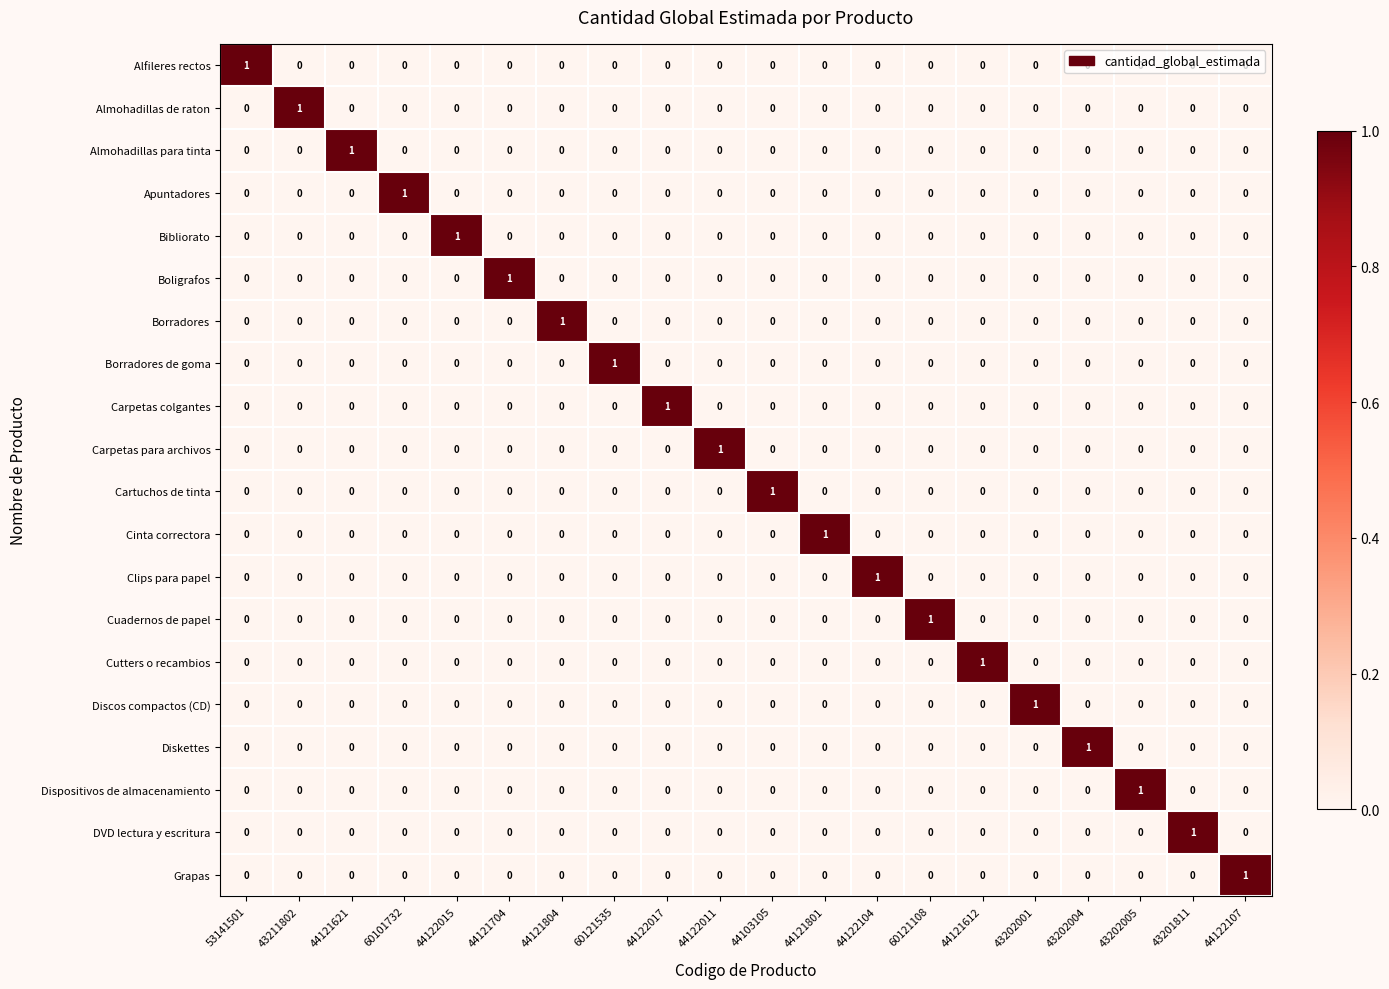

Count the Apuntadores values in the range 0 to 1.

20